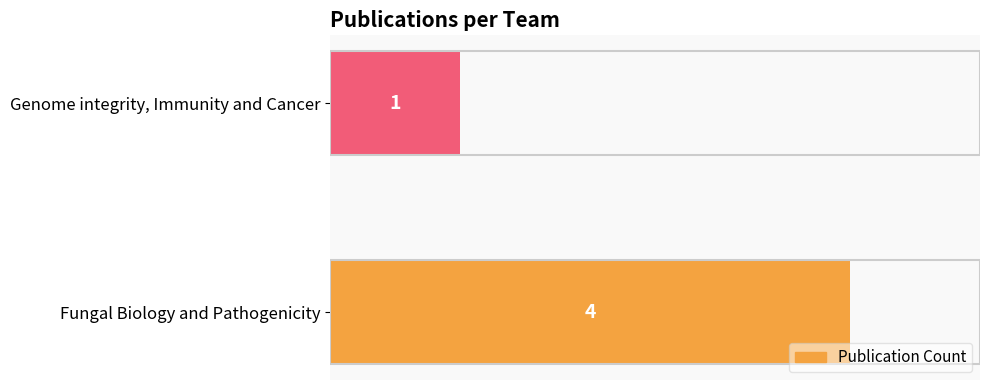

The value at Genome integrity, Immunity and Cancer is 1. True or false?

True